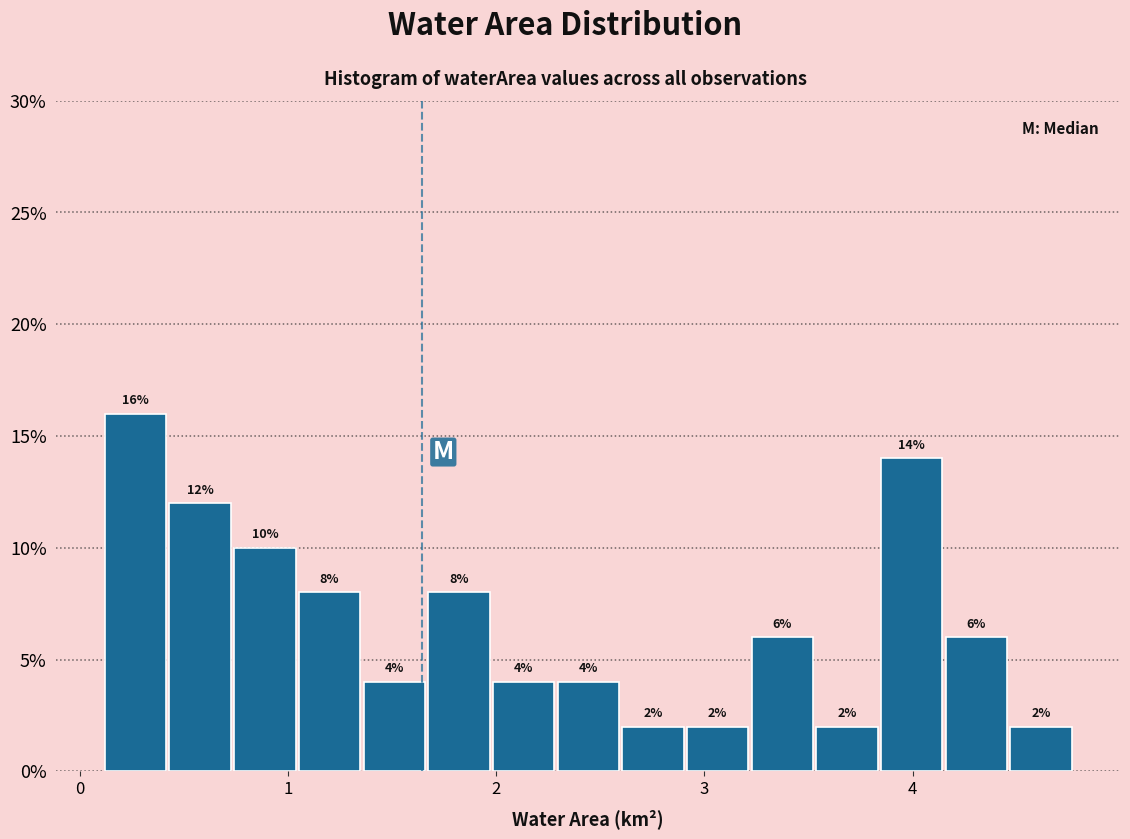

Read against the x-axis, roughly where is the centre of the tallest bar?

0.3